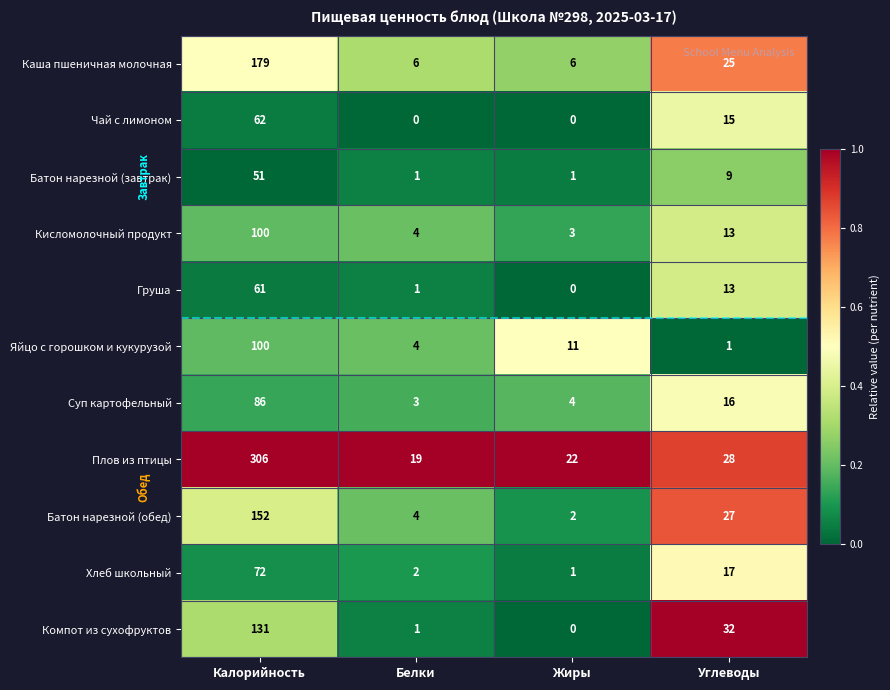

Where is Суп картофельный nearest to the value 44?

Углеводы